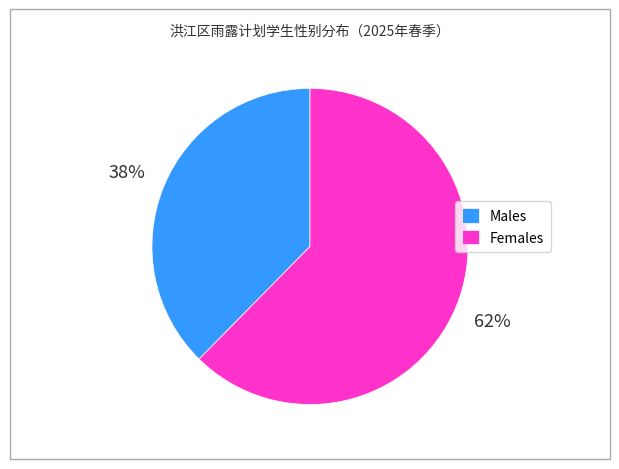

Between Females and Males, which is larger?

Females